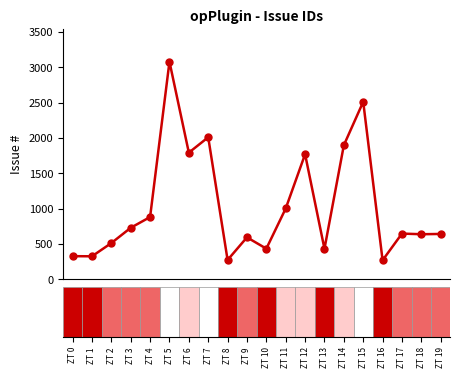

What is the greatest value displayed?

3078